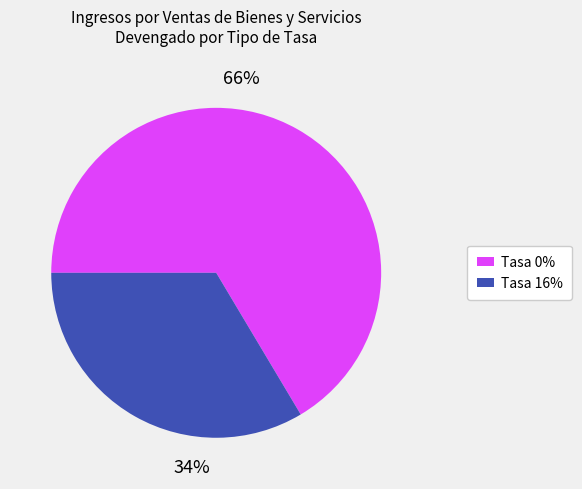

To the nearest percent, what is the average slice percentage?

50%